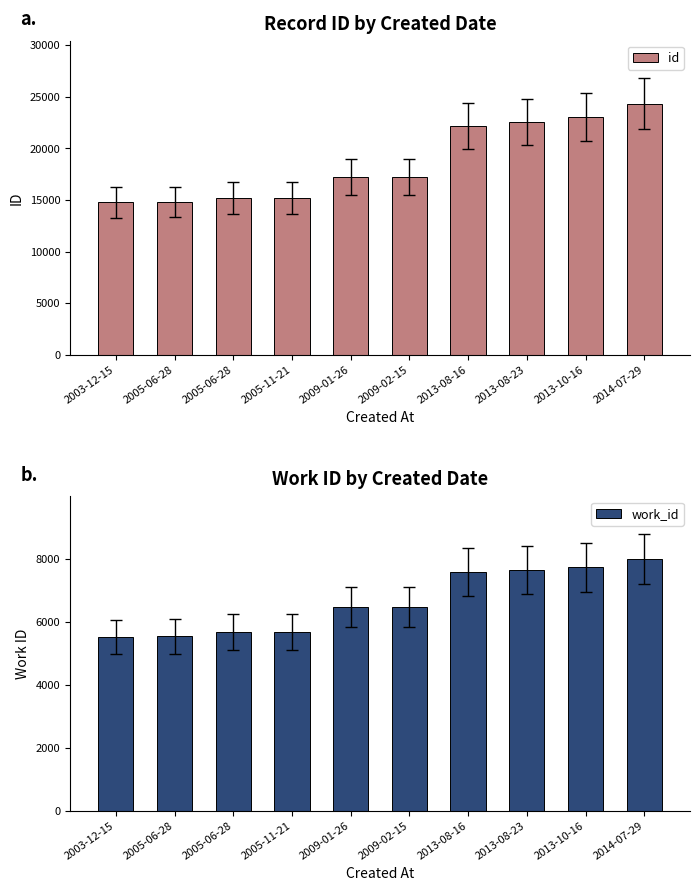

How many data points in id are above 17248?

4